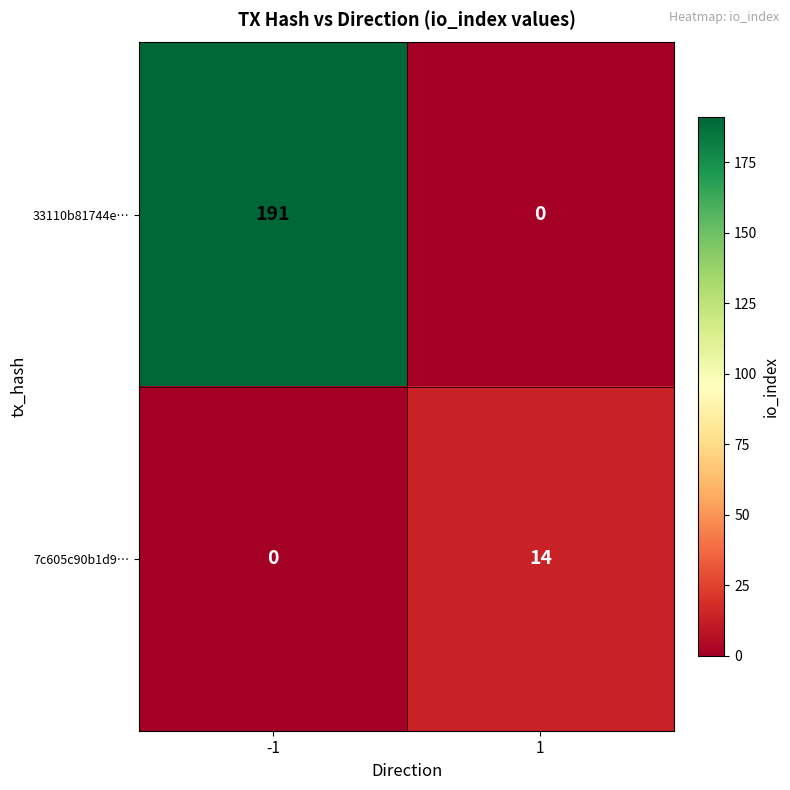

At which category does the chart reach its peak across all series?

-1